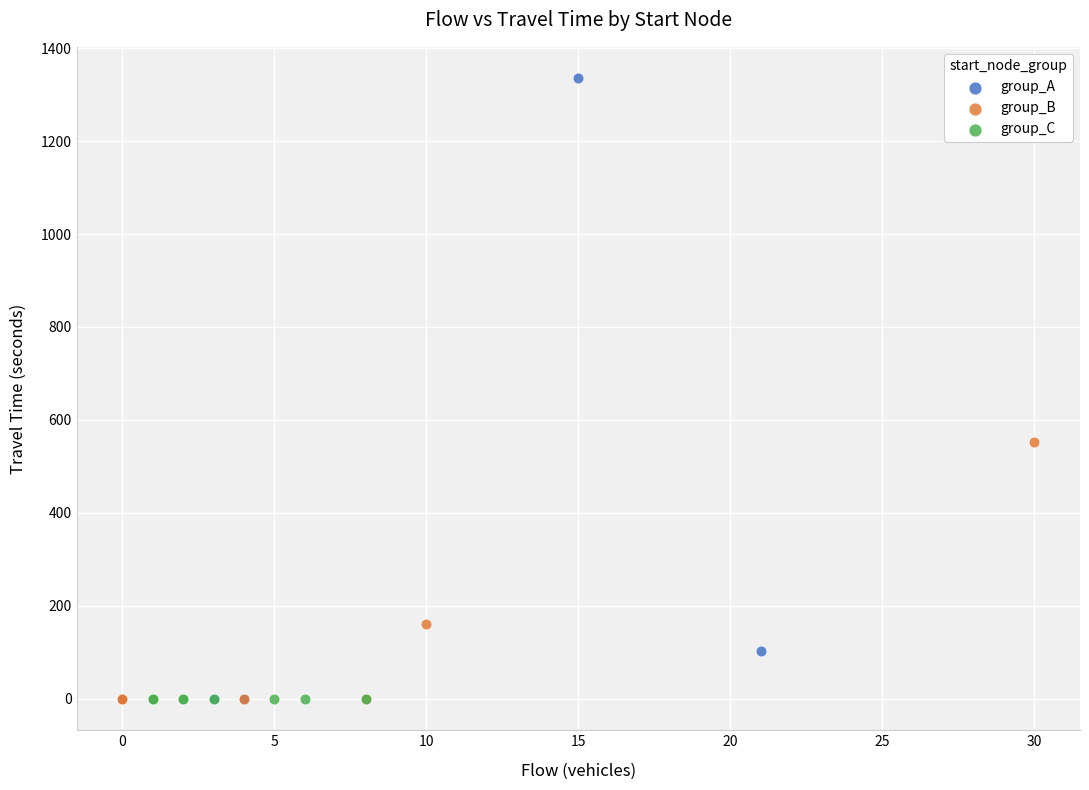

Which series contains the highest Y value?

group_A